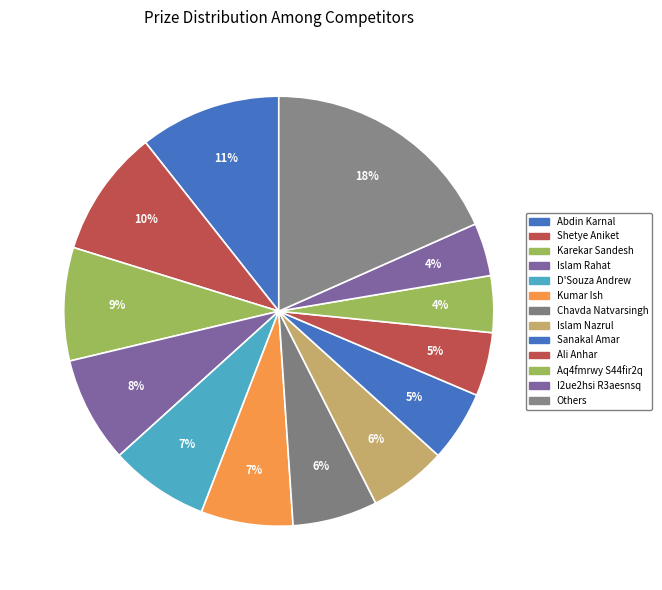

Do Kumar Ish and Karekar Sandesh together represent more than half of the pie?

No